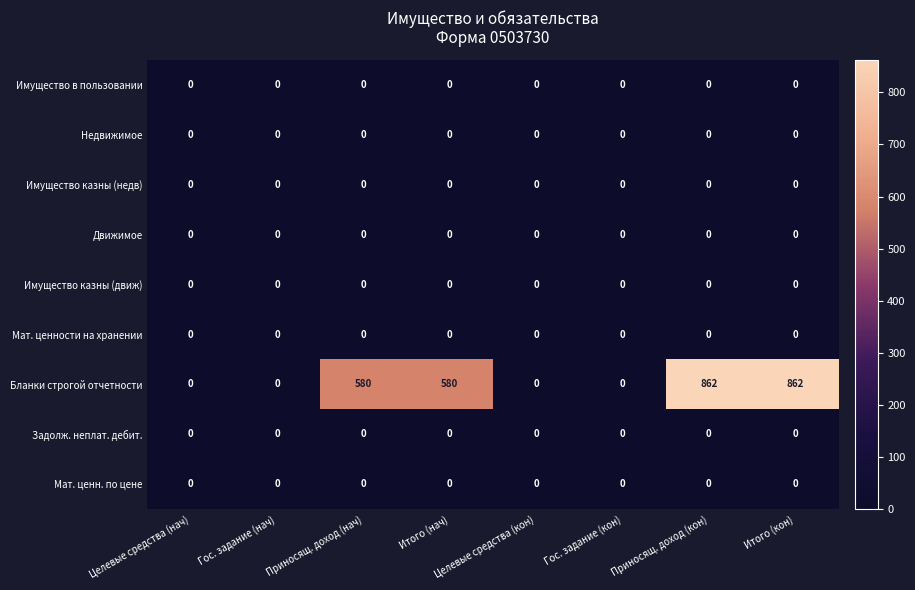

What is the total value across all series at Итого (кон)?

862